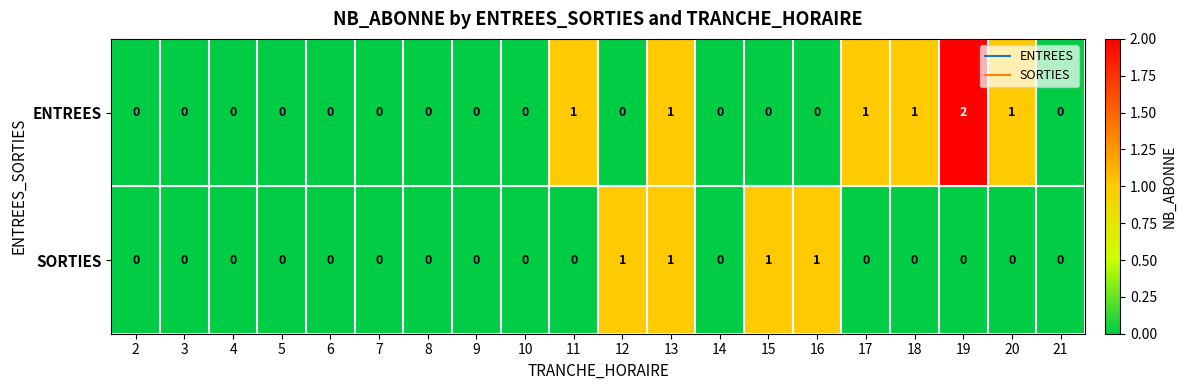

How many SORTIES values are between 0 and 1?

20